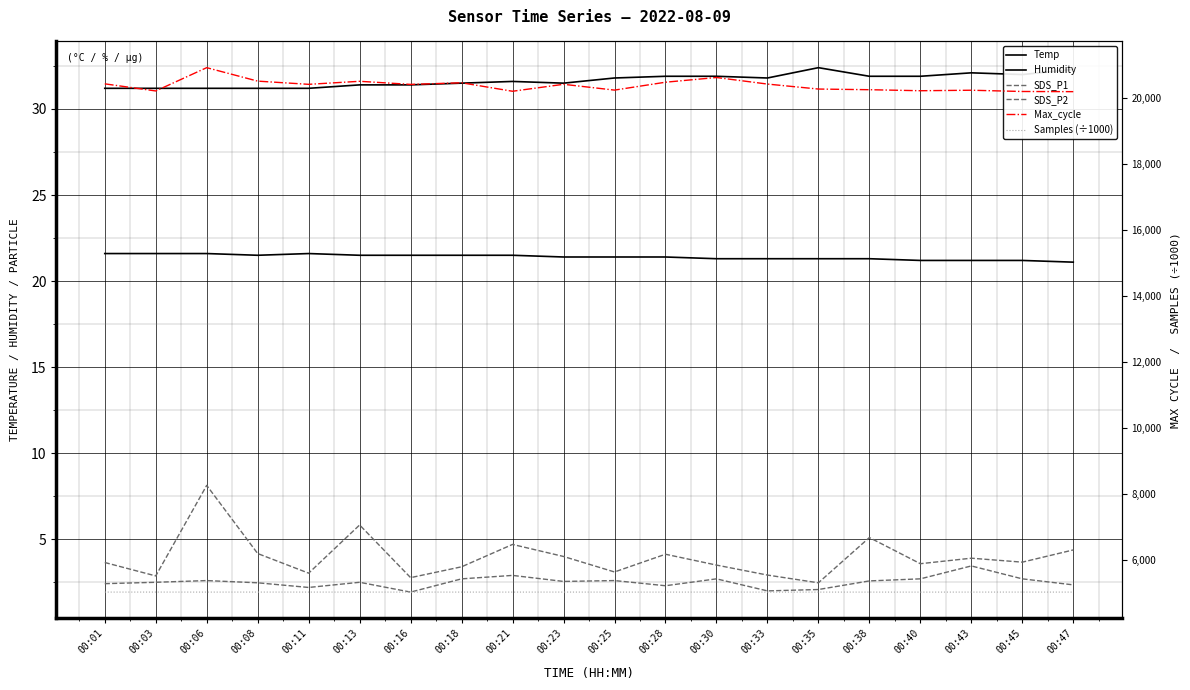

Where is the first local minimum for Max_cycle?

00:03